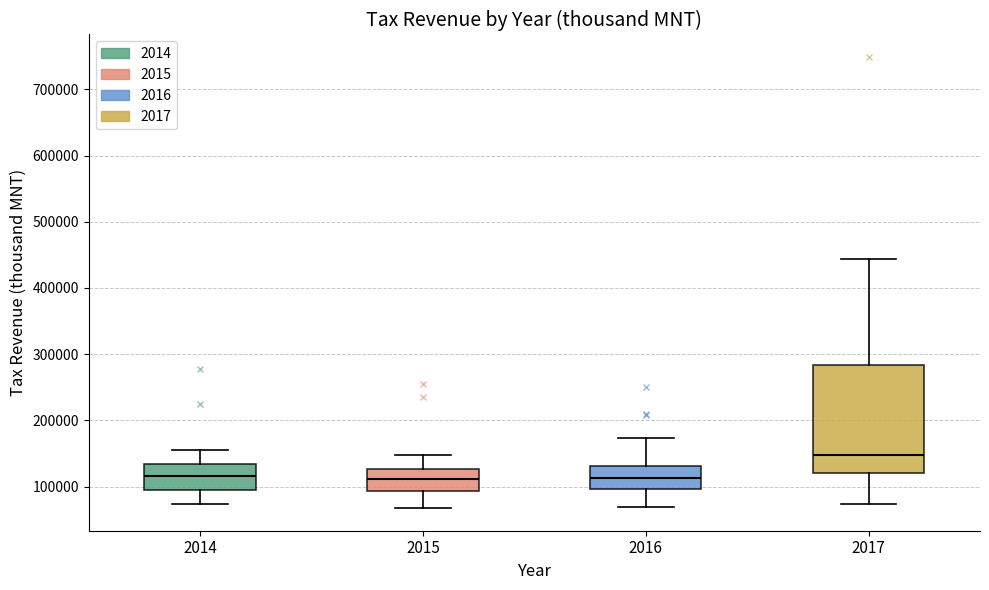

Comparing the boxes themselves (not the whiskers), which one is the tallest?

2017